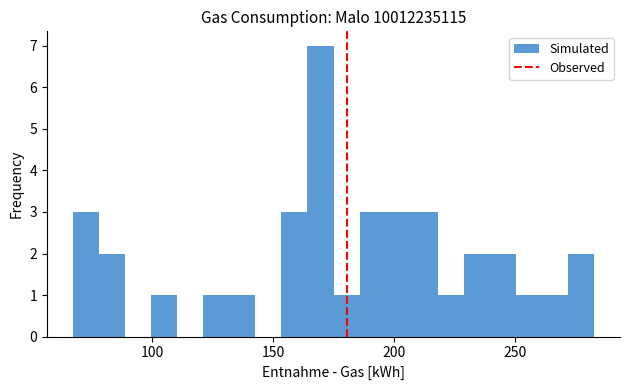

Around what value on the x-axis is the tallest bar? Give the approximate position of its centre, as read against the axis.

170